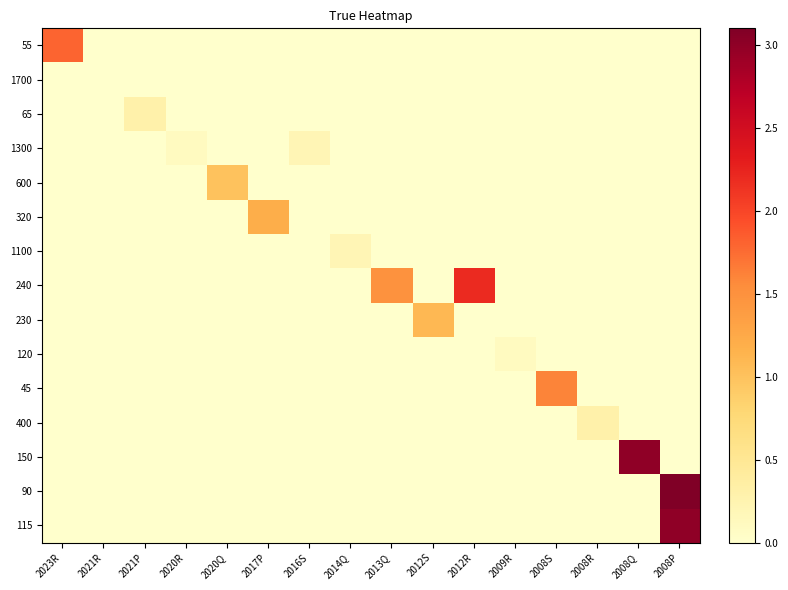

Which series has the largest total across all categories?

240